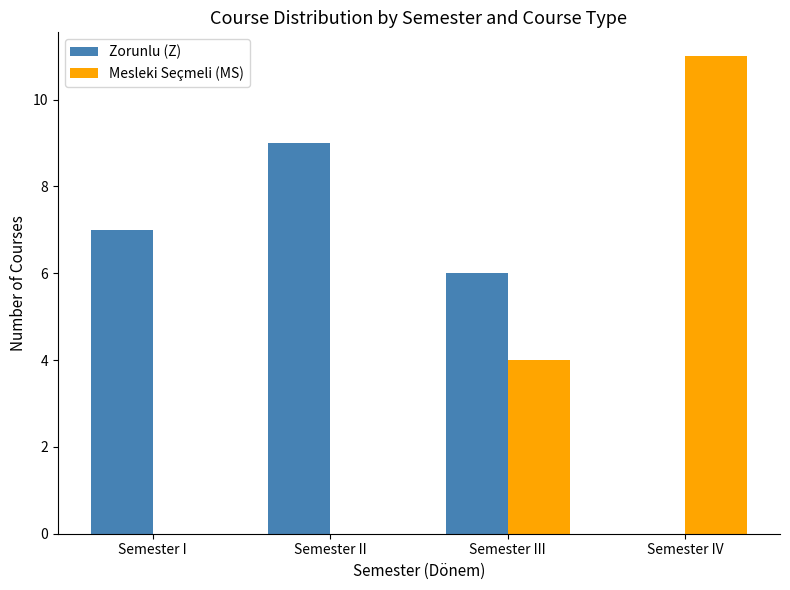

Which category has the highest value across all series?

Semester IV